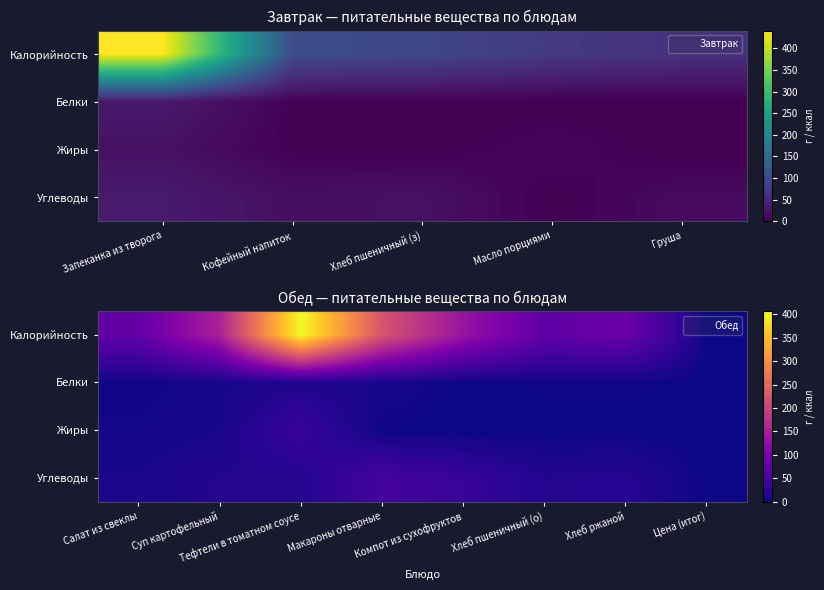

Is it true that Углеводы equals 15.4 at Суп картофельный?

True